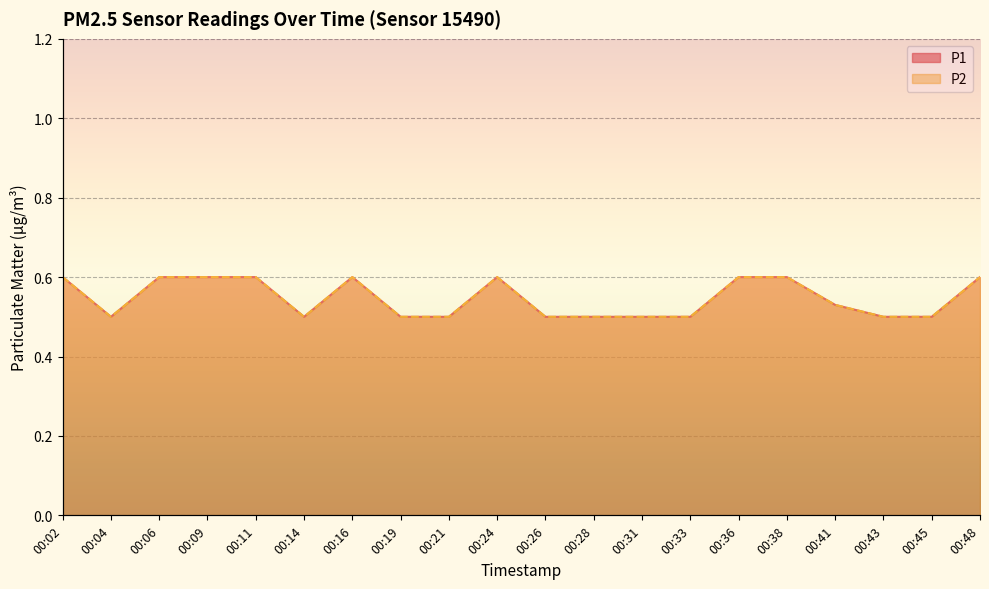

At which label does P2 reach its peak?

00:02